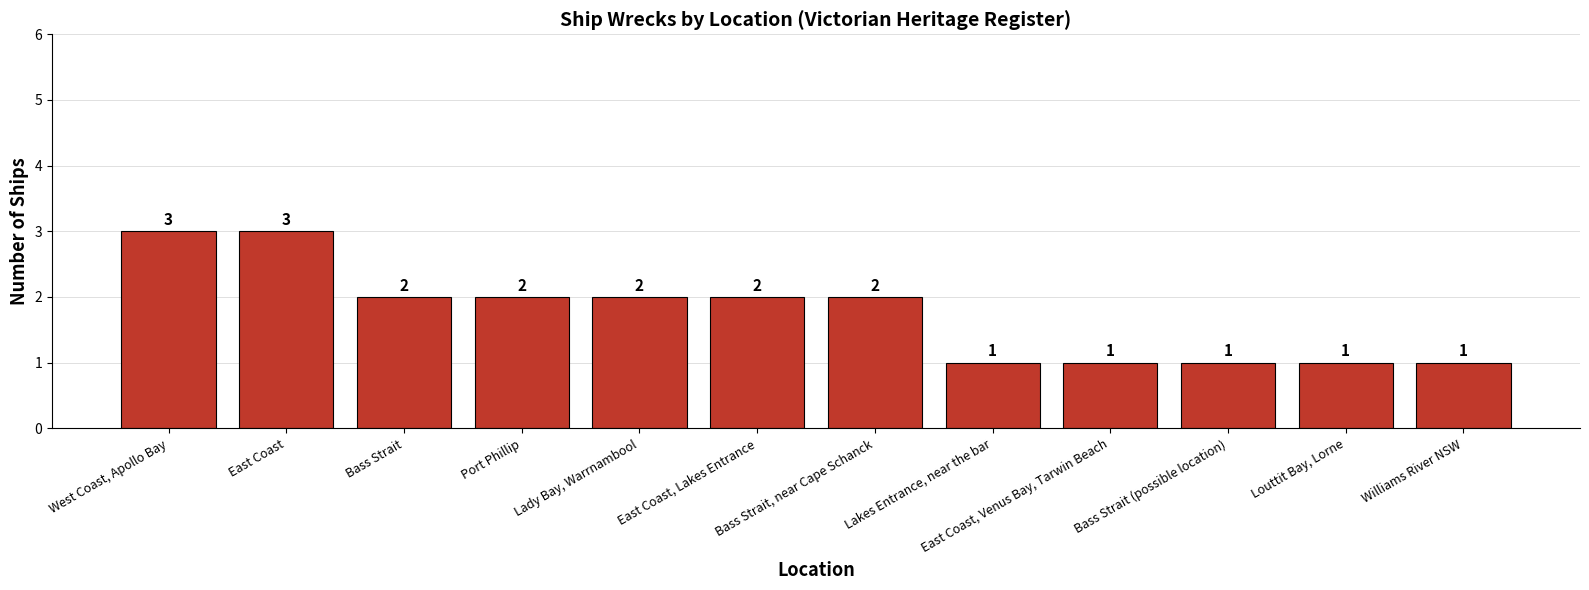

How many values are between 1 and 2?

10